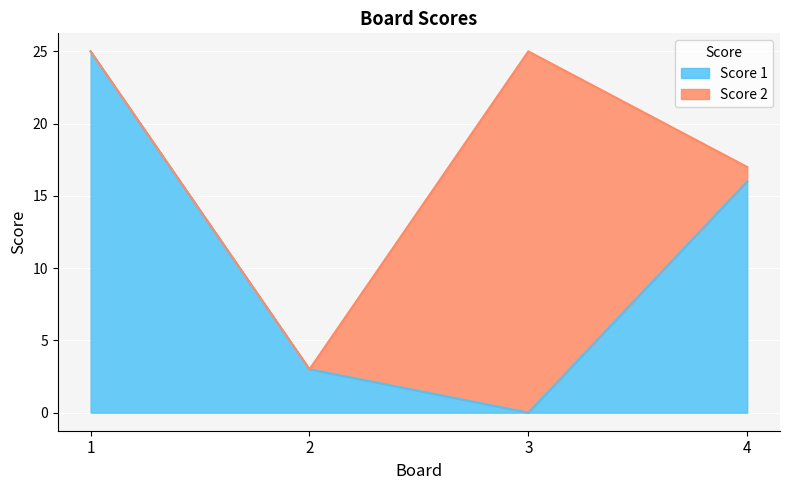

Count the number of values greater than 16.

1